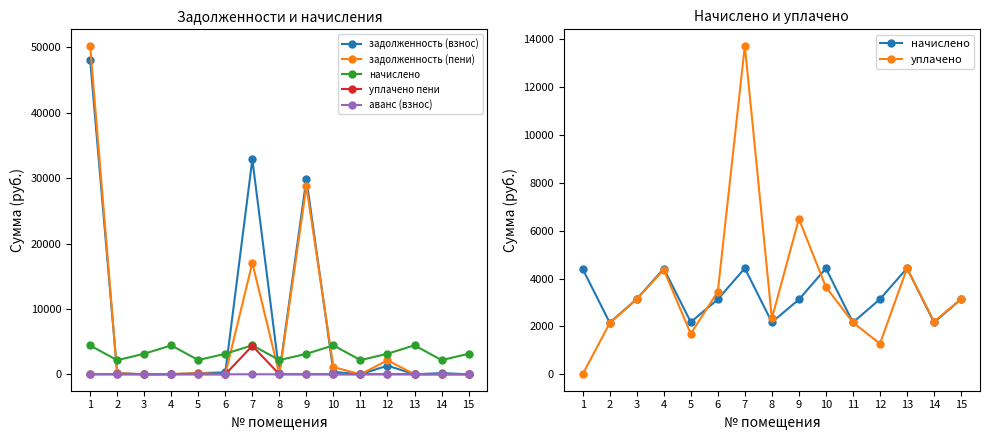

True or false: аванс (взнос) and задолженность (взнос) intersect in this chart.

True